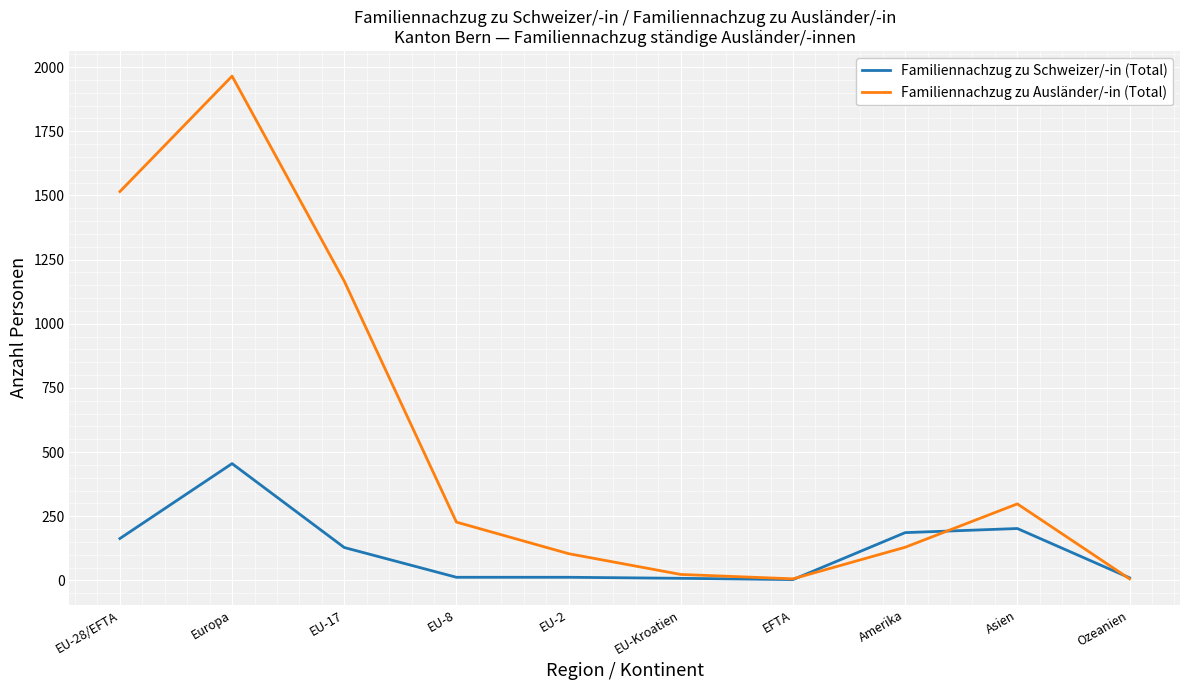

The Familiennachzug zu Schweizer/-in (Total) series shows 10 at Ozeanien. True or false?

True